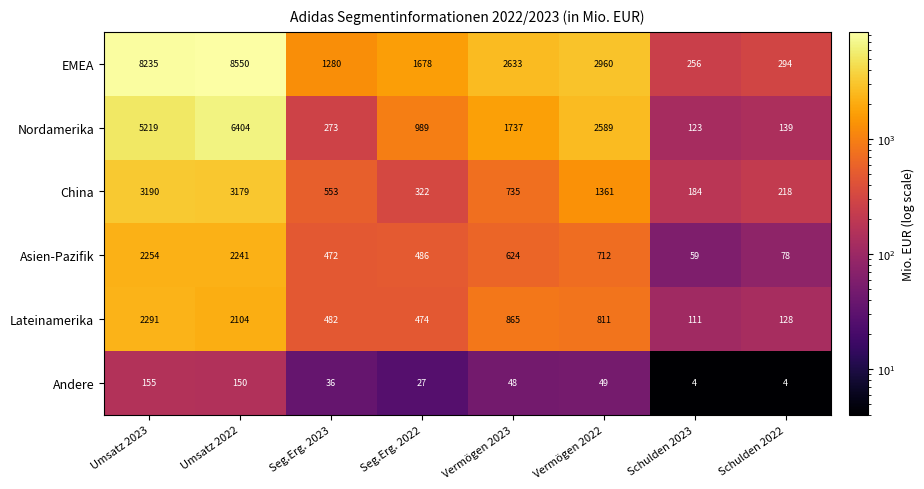

What is the sum of all Lateinamerika values?

7266